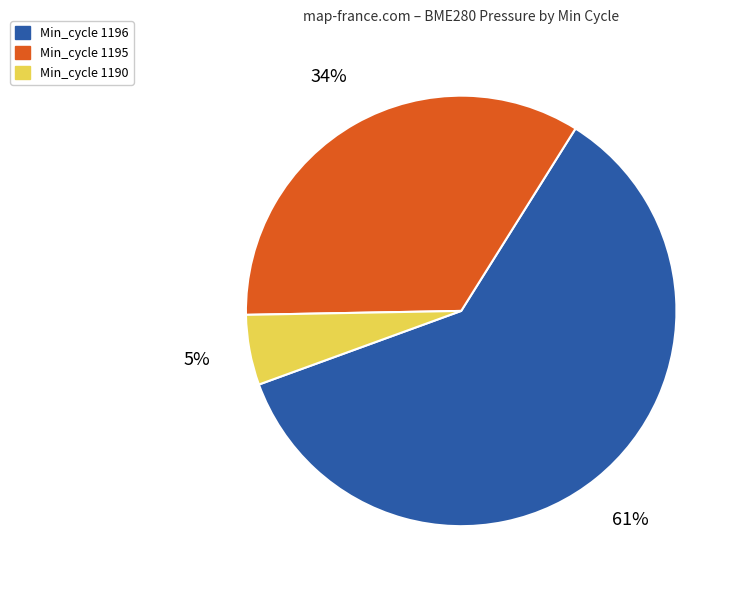

To the nearest percent, what is the average slice percentage?

33%